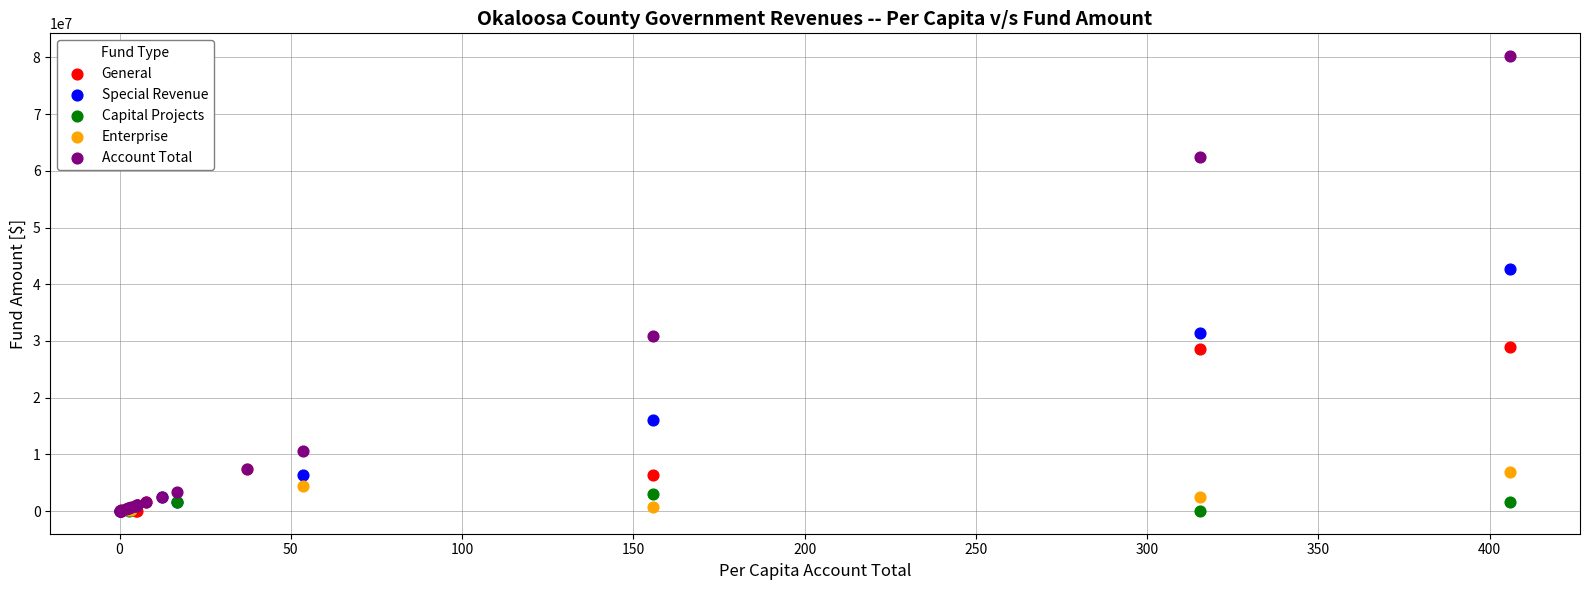

Which series contains the highest Y value?

Account Total